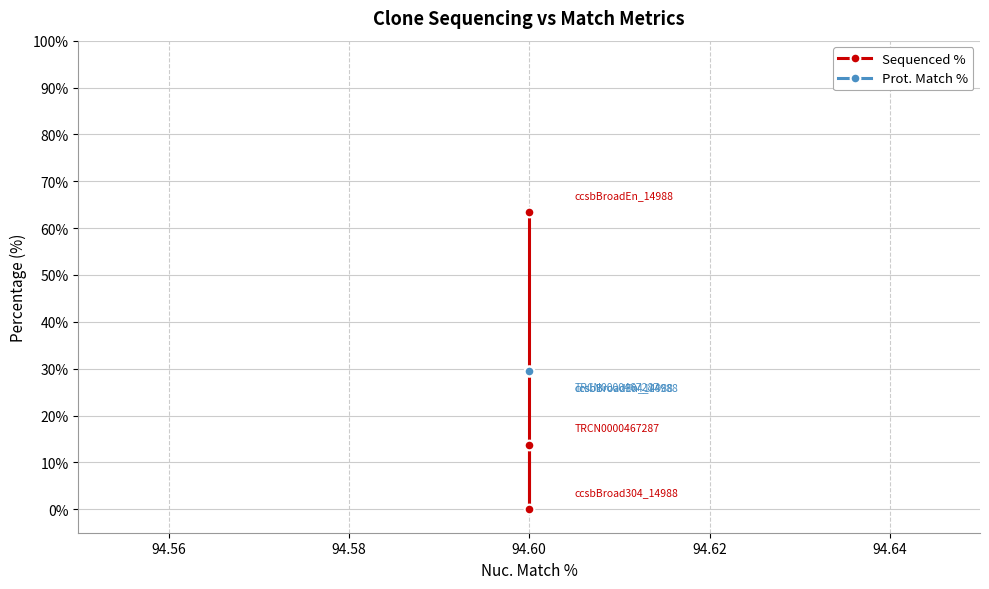

Does the chart display data point markers on the line(s)?

Yes